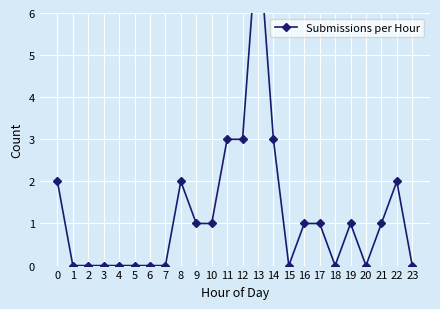

True or false: the data has more than 0 interior local peaks.

True